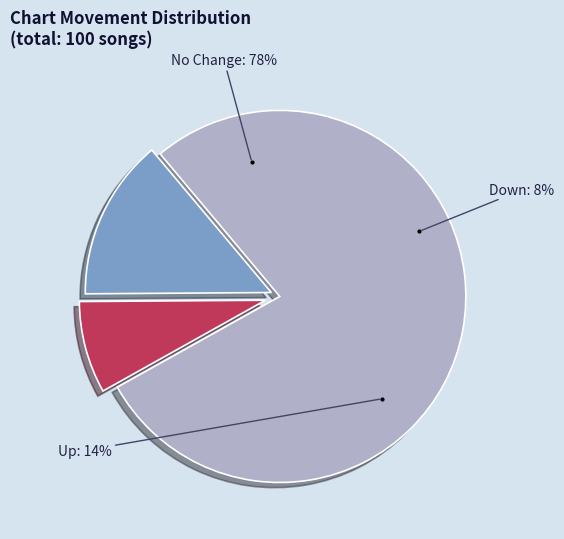

To the nearest percent, what percentage of the pie is up?

14%